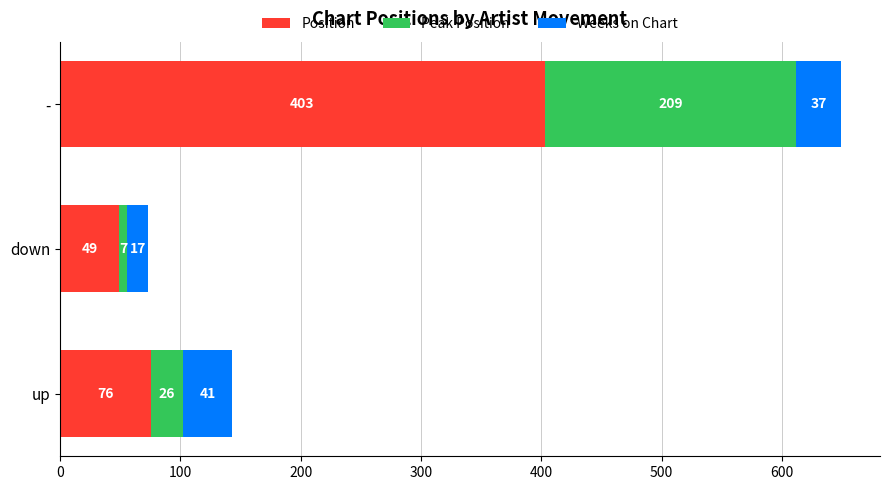

At which label is Position closest to 226?

up